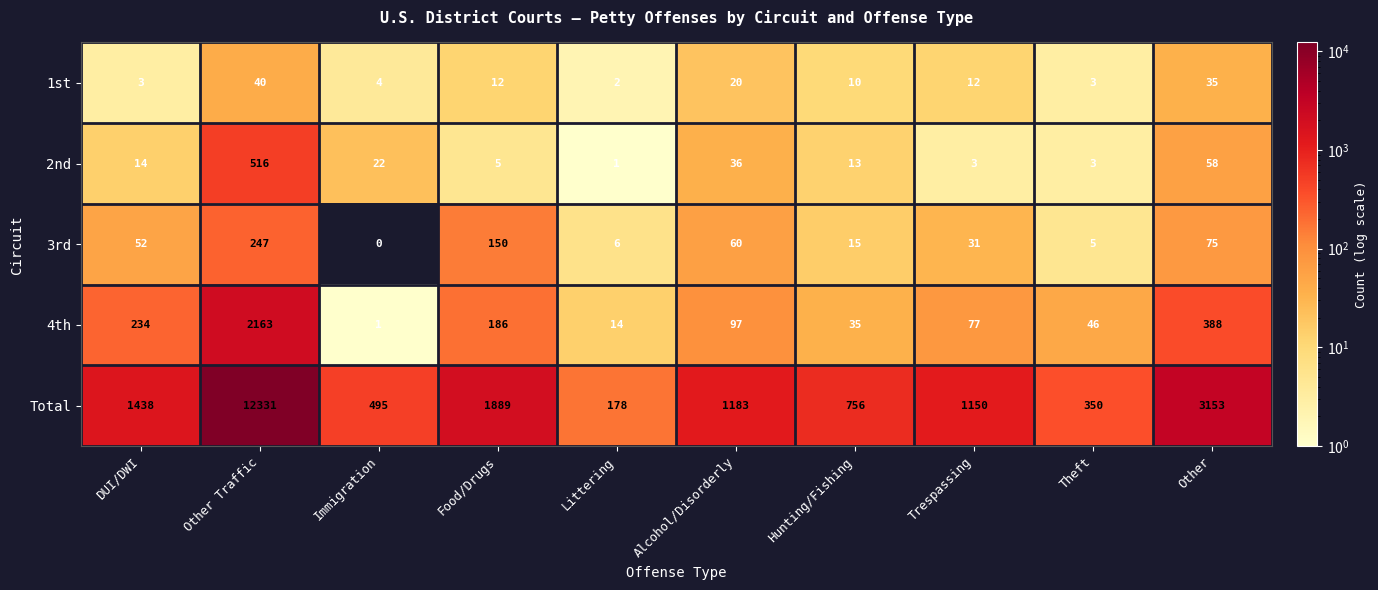

Where is 4th nearest to the value 1082?

Other